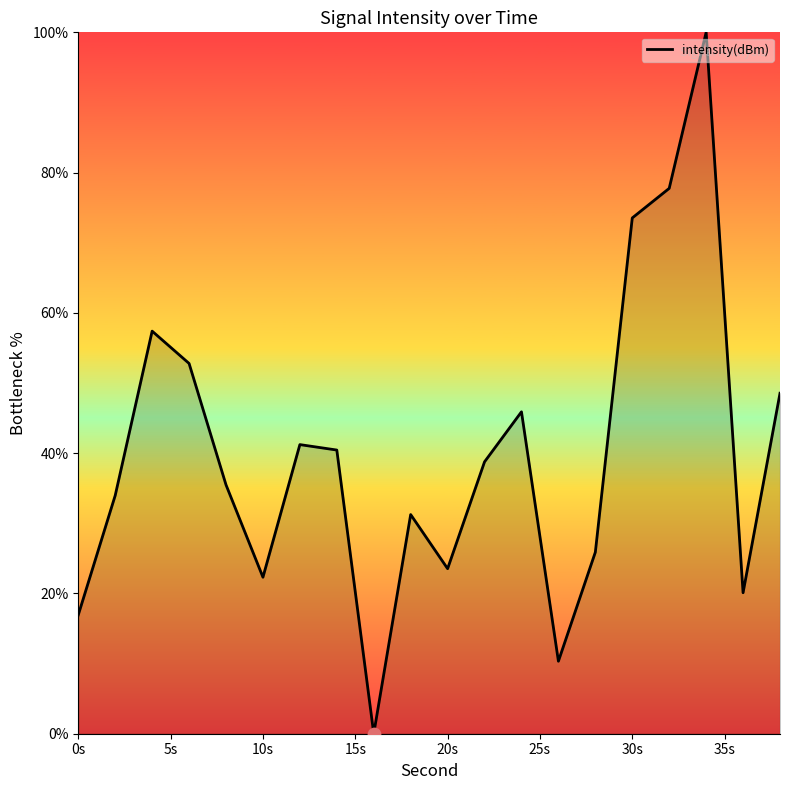

What is the greatest value displayed?

100.0